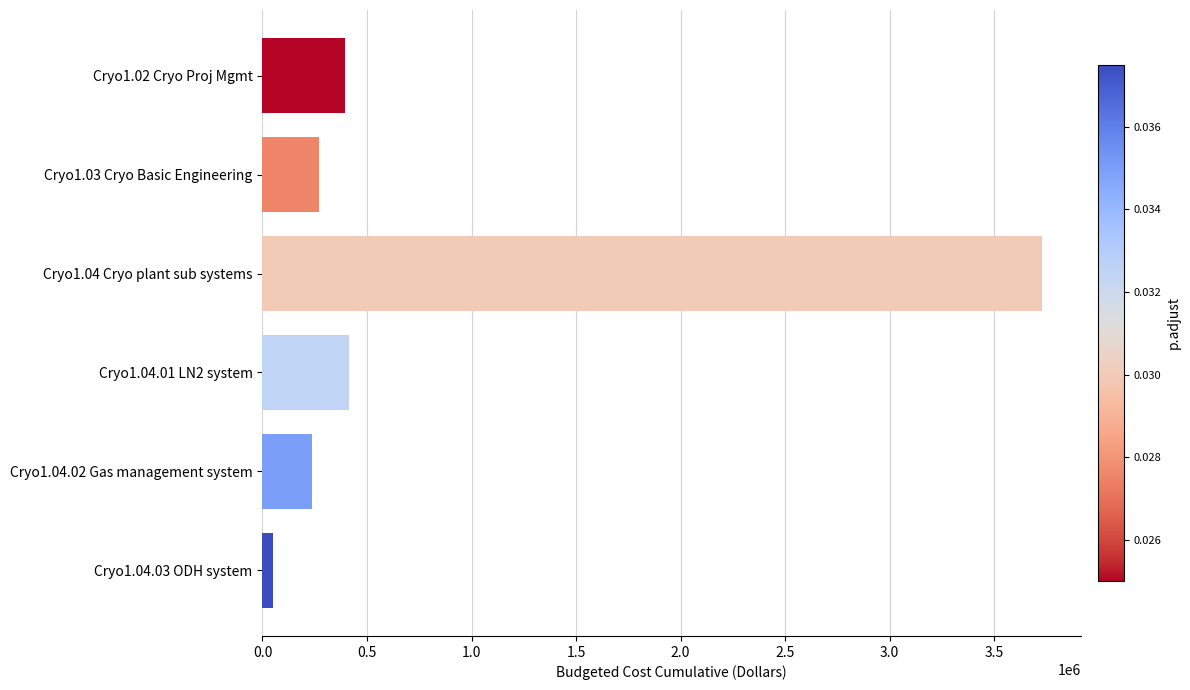

The value at Cryo1.02 Cryo Proj Mgmt is 207904.7. True or false?

False